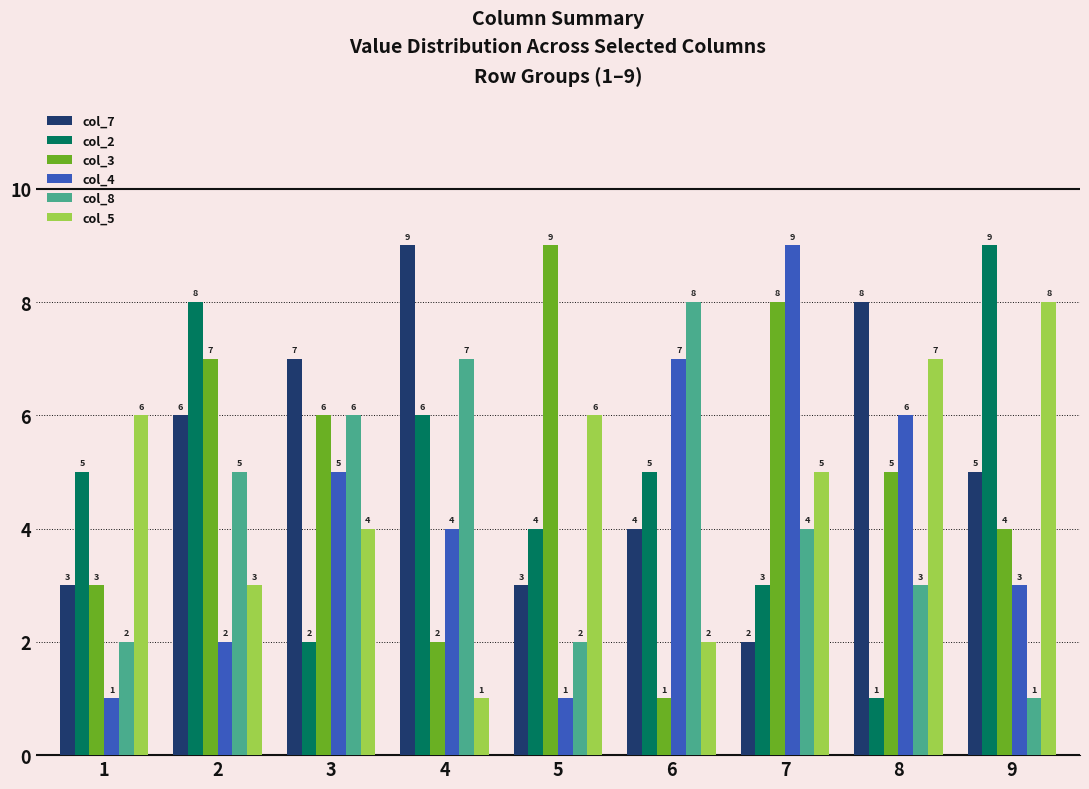

The value of col_3 at 6 is 1. True or false?

True